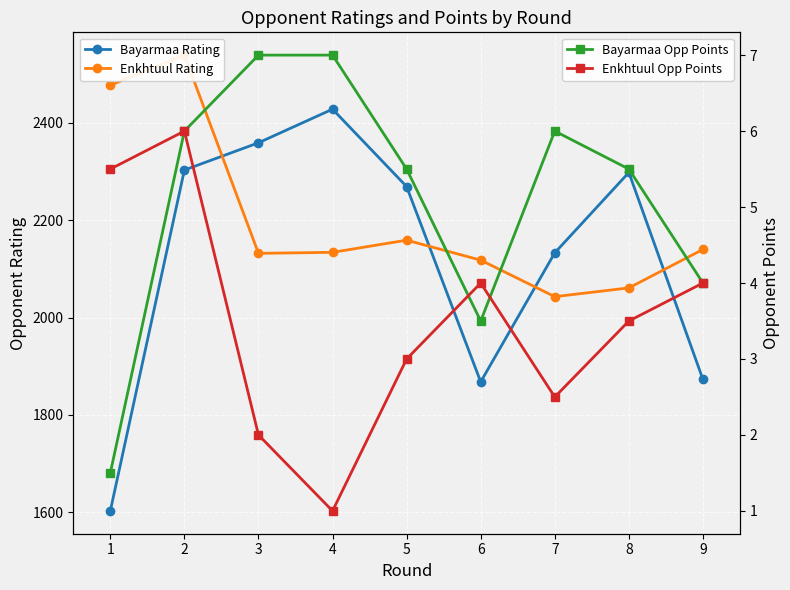

What is the spread (max minus min) of values at 4?

2427.0